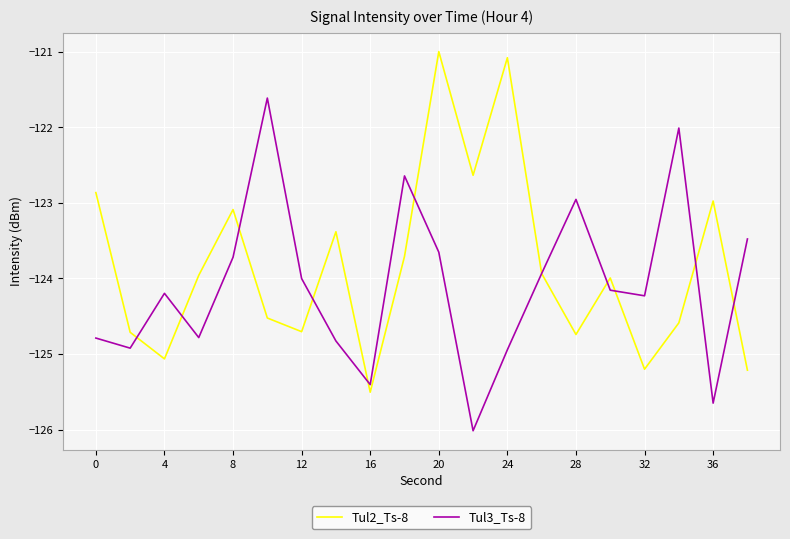

What is the lowest value of the Tul3_Ts-8 series?

-126.0